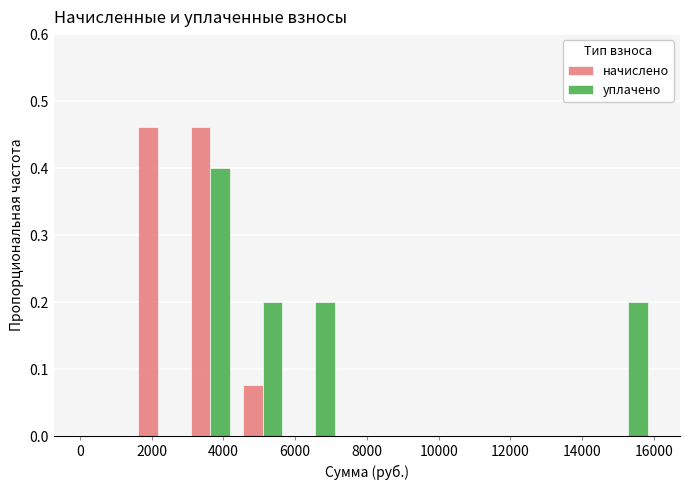

Reading left to right, list every range on the x-axis with the height of the bar of each series over it. Neither the bar edges nor the heights are printed on the chart, so give them approximately, as read against the axes.

0 to 1400: начислено=0	уплачено=0
1400 to 3000: начислено=0.46	уплачено=0
3000 to 4400: начислено=0.46	уплачено=0.40
4400 to 5800: начислено=0.08	уплачено=0.20
5800 to 7200: начислено=0	уплачено=0.20
7200 to 8800: начислено=0	уплачено=0
8800 to 10200: начислено=0	уплачено=0
10200 to 11600: начислено=0	уплачено=0
11600 to 13000: начислено=0	уплачено=0
13000 to 14600: начислено=0	уплачено=0
14600 to 16000: начислено=0	уплачено=0.20